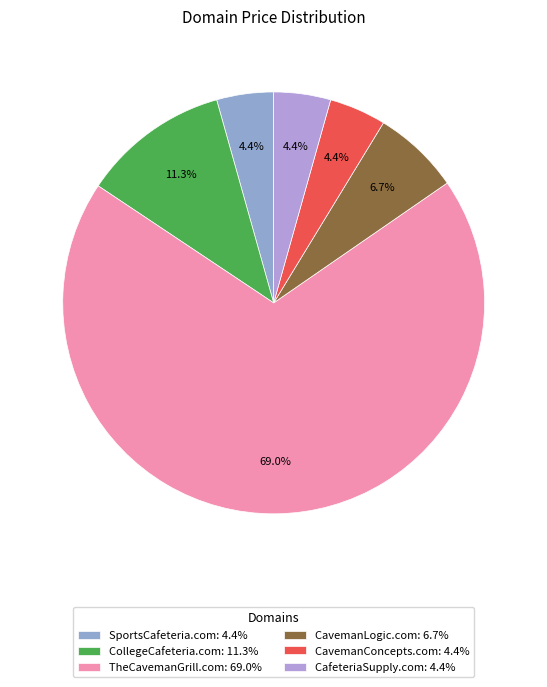

To the nearest percent, what portion does TheCavemanGrill.com represent?

69%